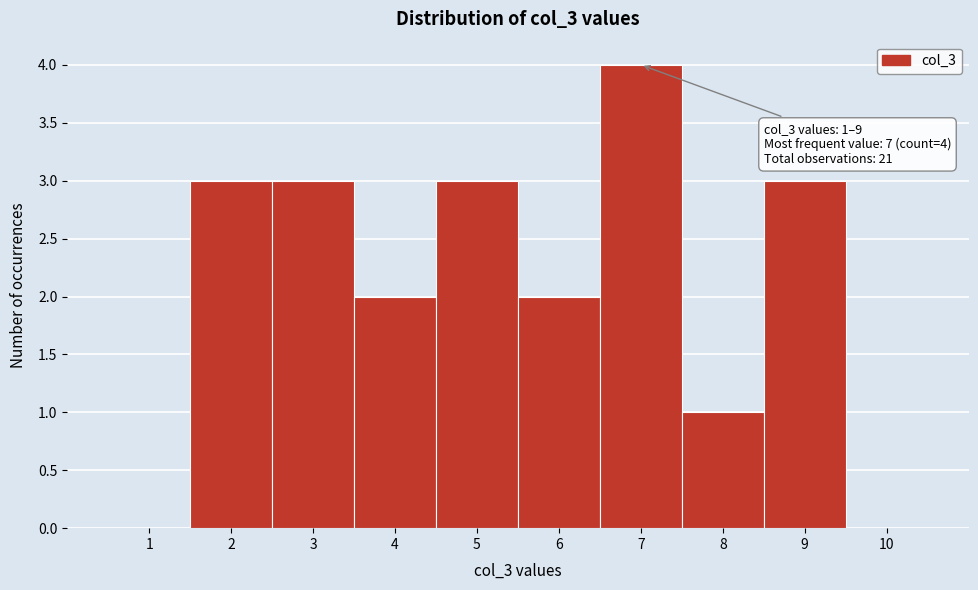

Over which range of the x-axis is the bar tallest?

6.5 to 7.5